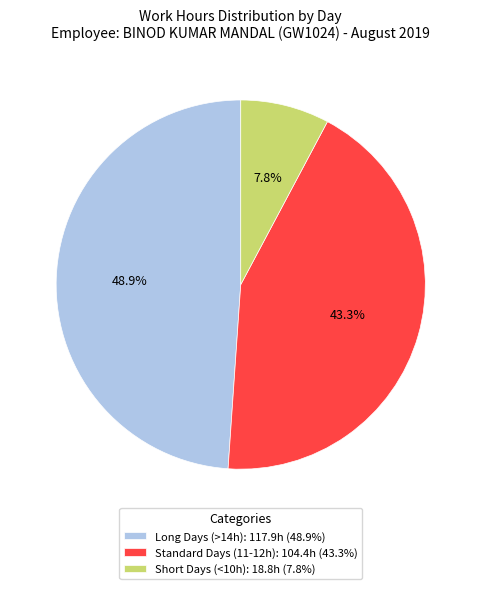

To the nearest percent, what is the difference between the largest and smallest slice percentages?

41%